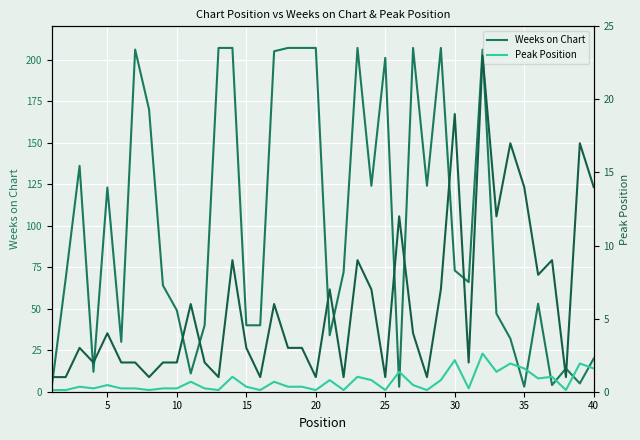

Reading left to right, list all the values displayed in this chart.

Weeks on Chart: 3	68	136	12	123	30	206	170	64	49	11	40	207	207	40	40	205	207	207	207	34	72	207	124	201	3	207	124	207	73	66	206	47	32	3	53	4	14	5	20
Peak Position: 1	1	3	2	4	2	2	1	2	2	6	2	1	9	3	1	6	3	3	1	7	1	9	7	1	12	4	1	7	19	2	23	12	17	14	8	9	1	17	14
Peak Position (right): 1	1	3	2	4	2	2	1	2	2	6	2	1	9	3	1	6	3	3	1	7	1	9	7	1	12	4	1	7	19	2	23	12	17	14	8	9	1	17	14